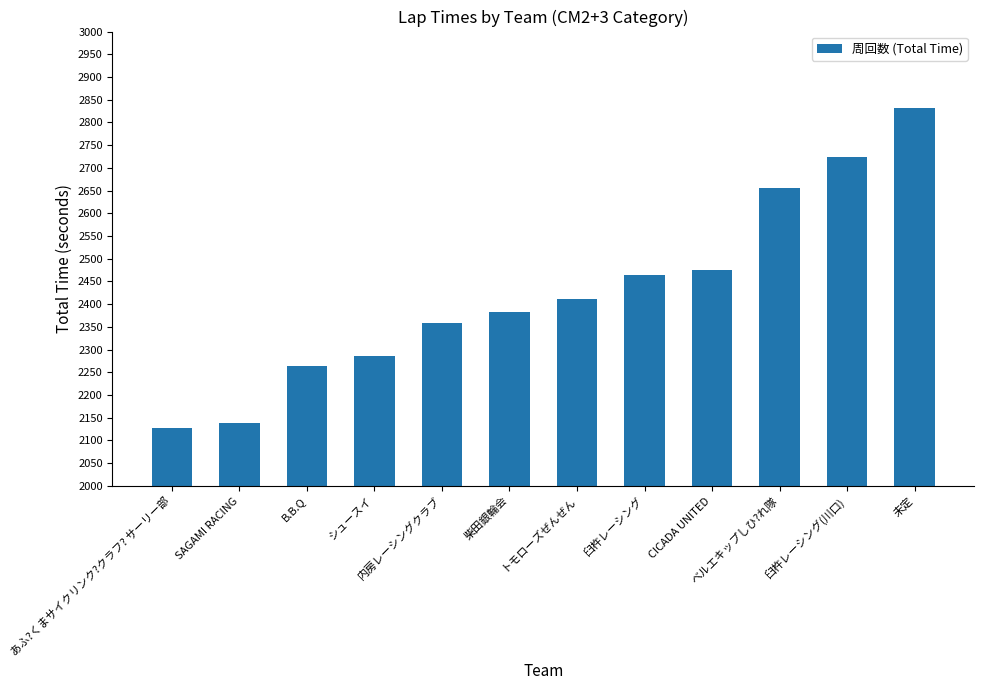

What position from the left is CICADA UNITED?

9